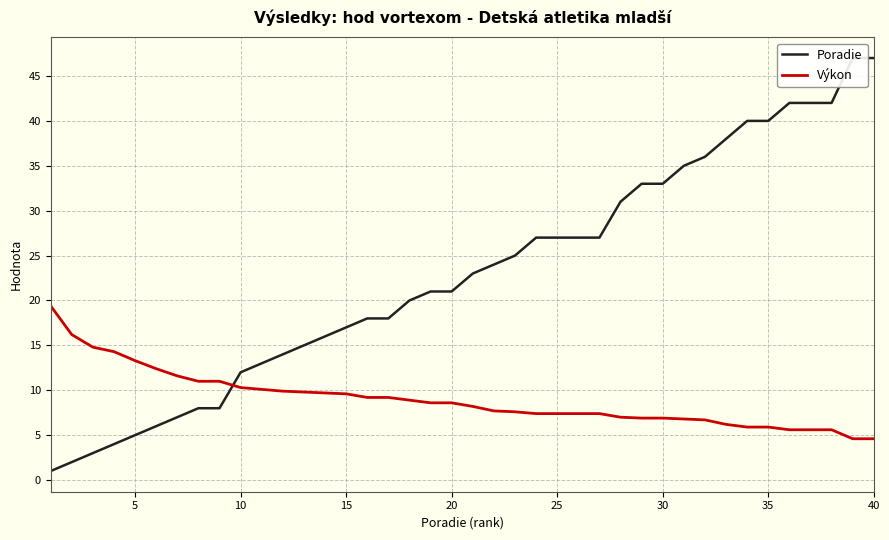

What is the highest value of the Výkon series?

19.4